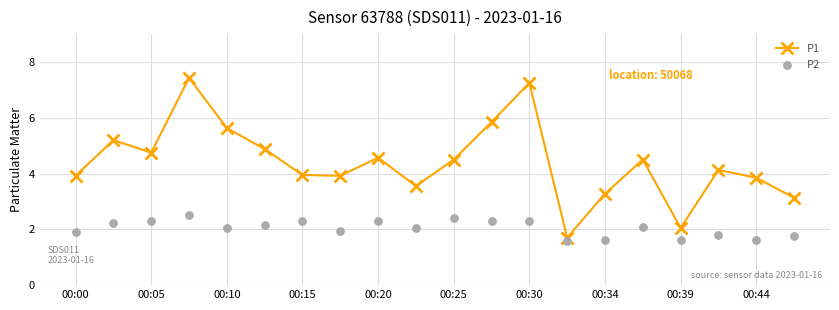

At how many categories does at least one series exceed 2?

19